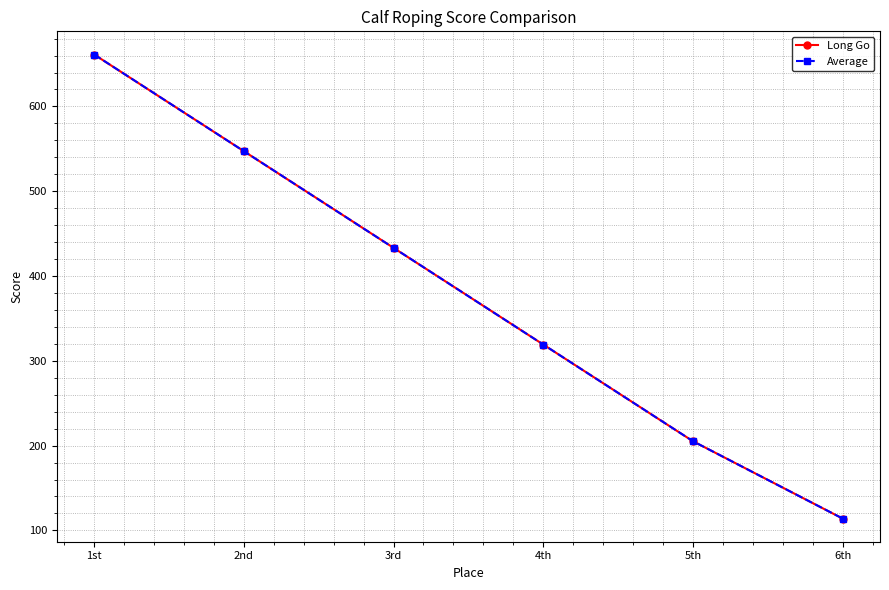

What is the value of the Long Go point at the 1st from the left?

661.2